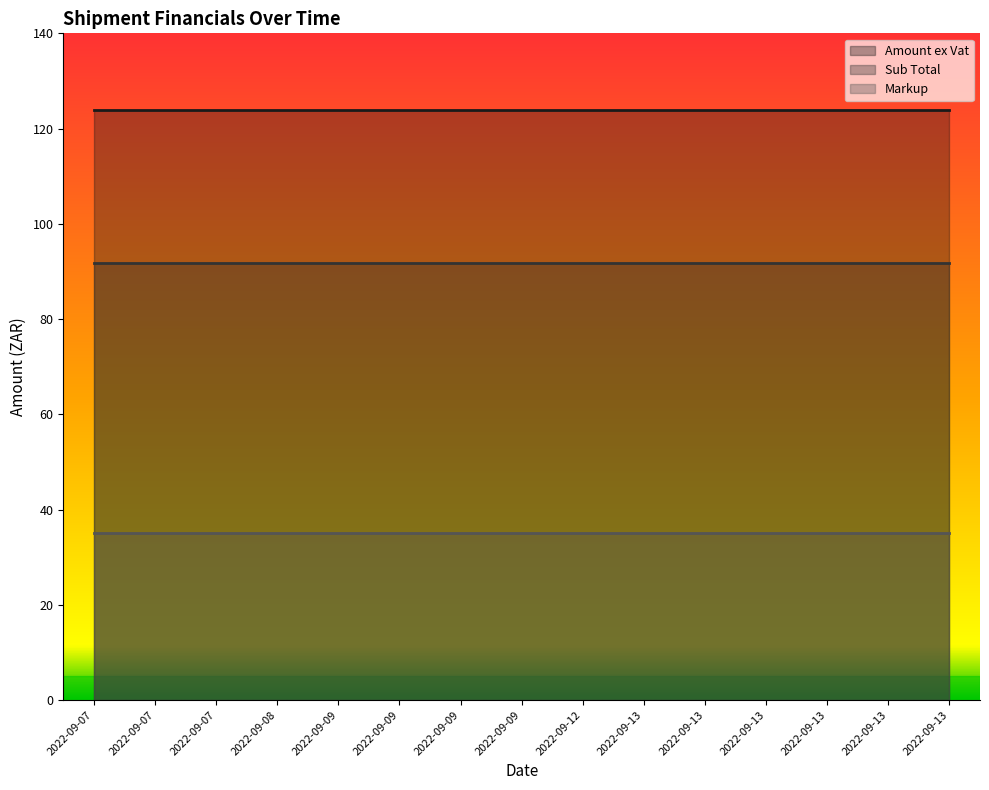

Reading right to left, transcribe all the data shown in this chart.

Amount ex Vat: 2022-09-13=124.0	2022-09-13=124.0	2022-09-13=124.0	2022-09-13=124.0	2022-09-13=124.0	2022-09-13=124.0	2022-09-12=124.0	2022-09-09=124.0	2022-09-09=124.0	2022-09-09=124.0	2022-09-09=124.0	2022-09-08=124.0	2022-09-07=124.0	2022-09-07=124.0	2022-09-07=124.0
Sub Total: 2022-09-13=91.8	2022-09-13=91.8	2022-09-13=91.8	2022-09-13=91.8	2022-09-13=91.8	2022-09-13=91.8	2022-09-12=91.8	2022-09-09=91.8	2022-09-09=91.8	2022-09-09=91.8	2022-09-09=91.8	2022-09-08=91.8	2022-09-07=91.8	2022-09-07=91.8	2022-09-07=91.8
Markup: 2022-09-13=35.0	2022-09-13=35.0	2022-09-13=35.0	2022-09-13=35.0	2022-09-13=35.0	2022-09-13=35.0	2022-09-12=35.0	2022-09-09=35.0	2022-09-09=35.0	2022-09-09=35.0	2022-09-09=35.0	2022-09-08=35.0	2022-09-07=35.0	2022-09-07=35.0	2022-09-07=35.0